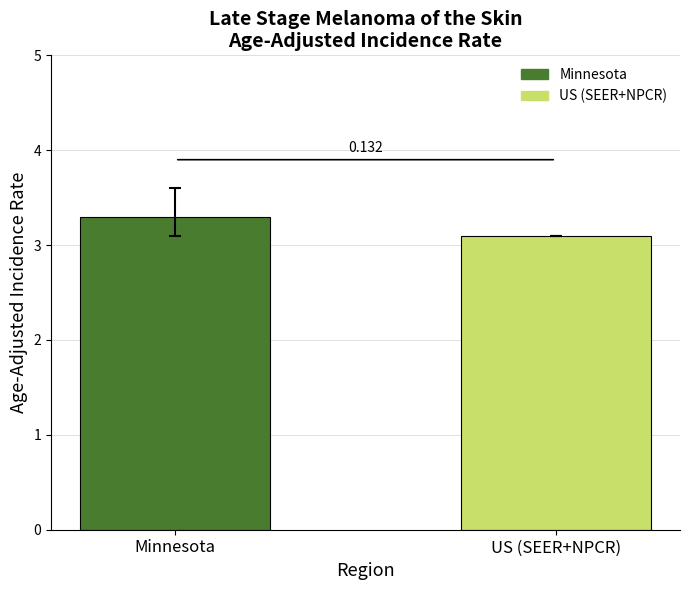

What is the sum of the values at Minnesota and US (SEER+NPCR)?

6.4